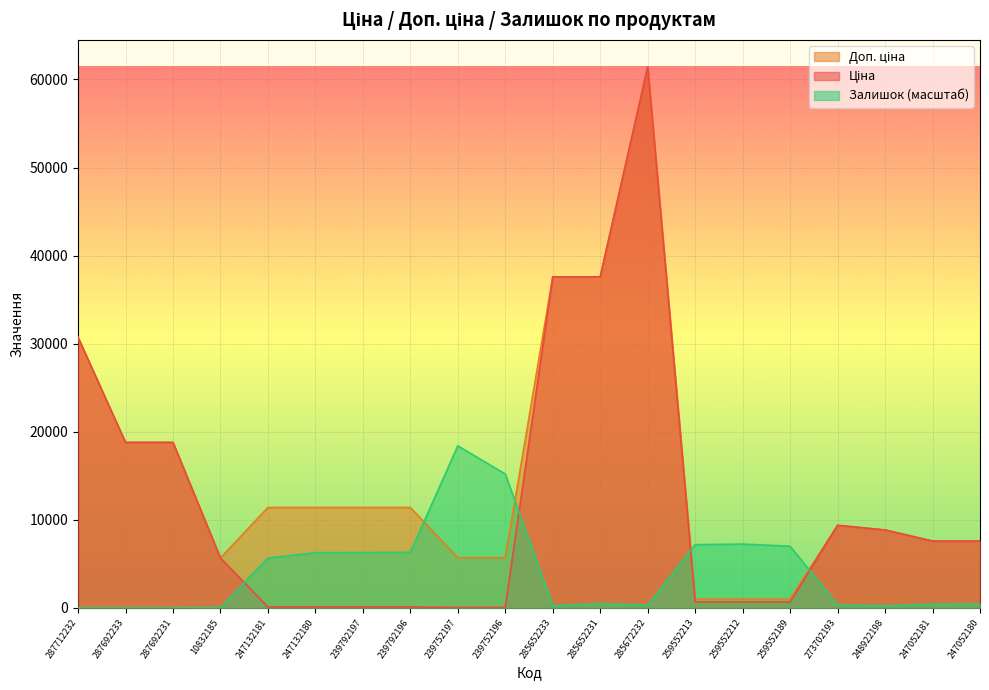

At which label does Доп. ціна first exceed 11410?

287712232